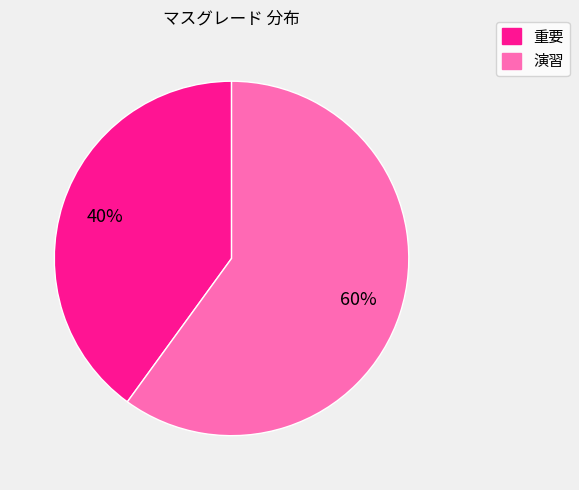

Which has a higher value, 演習 or 重要?

演習